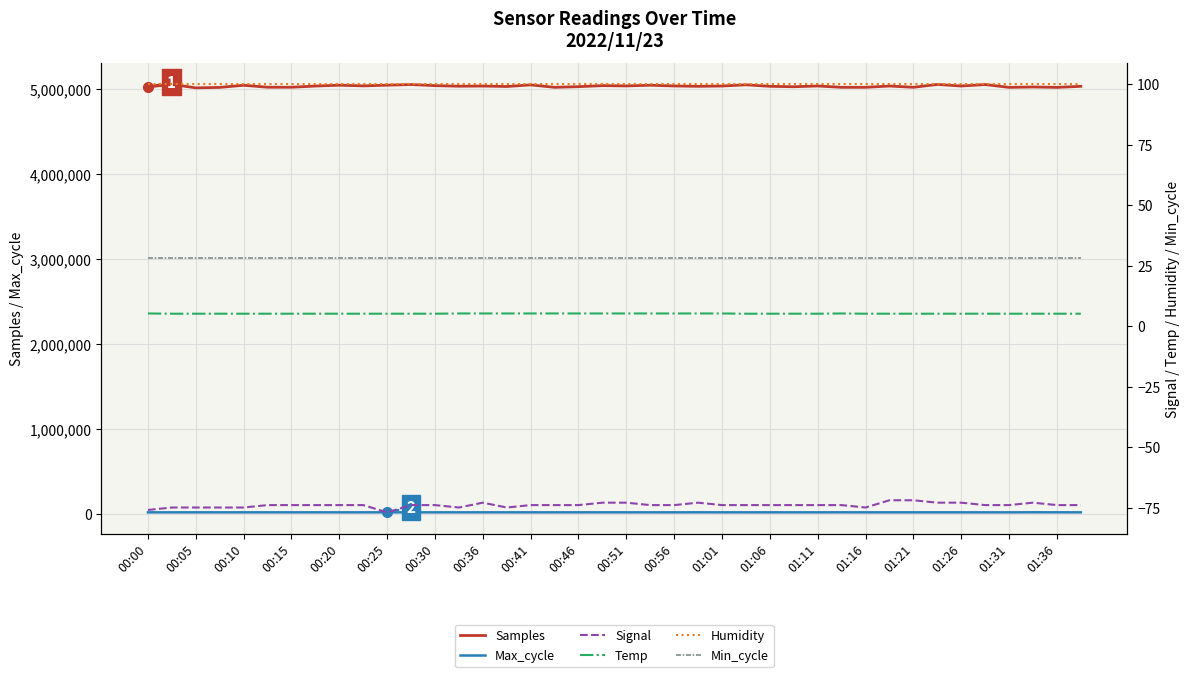

What is the total value across all series at 00:00?

5043248.1